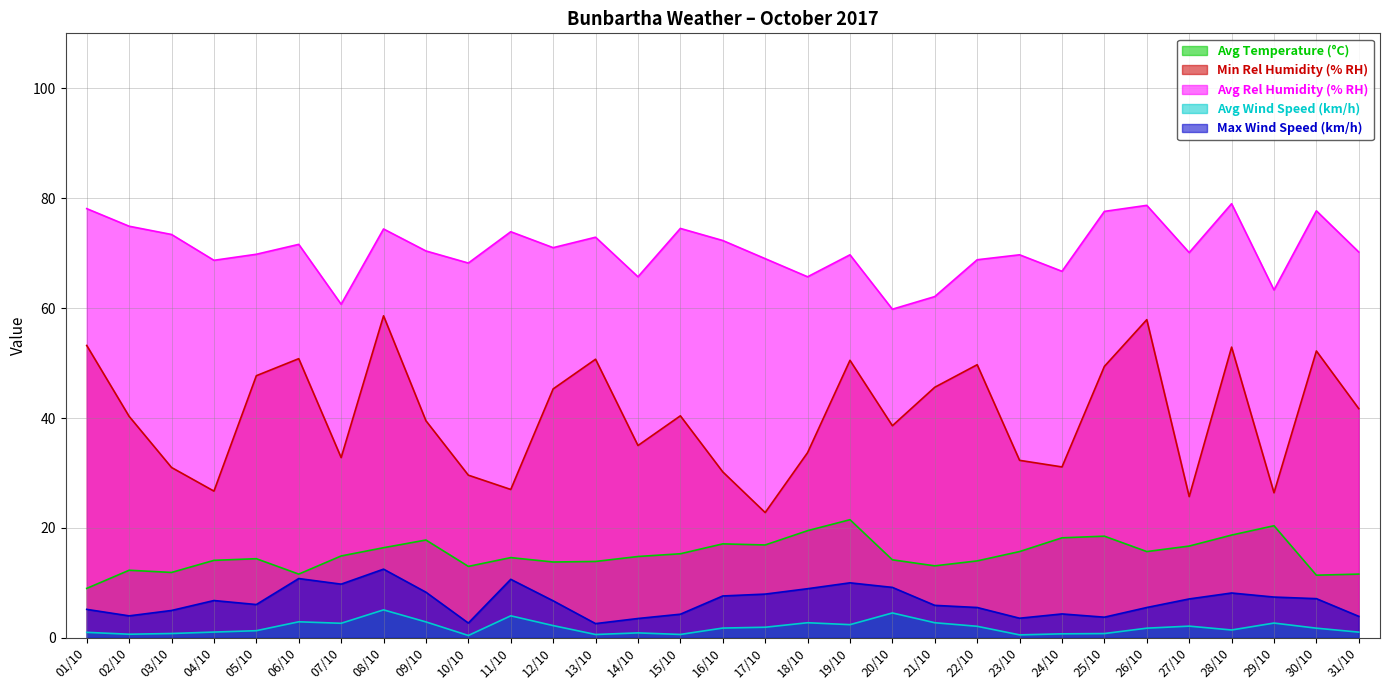

At which category is the sum across all series the highest?

08/10